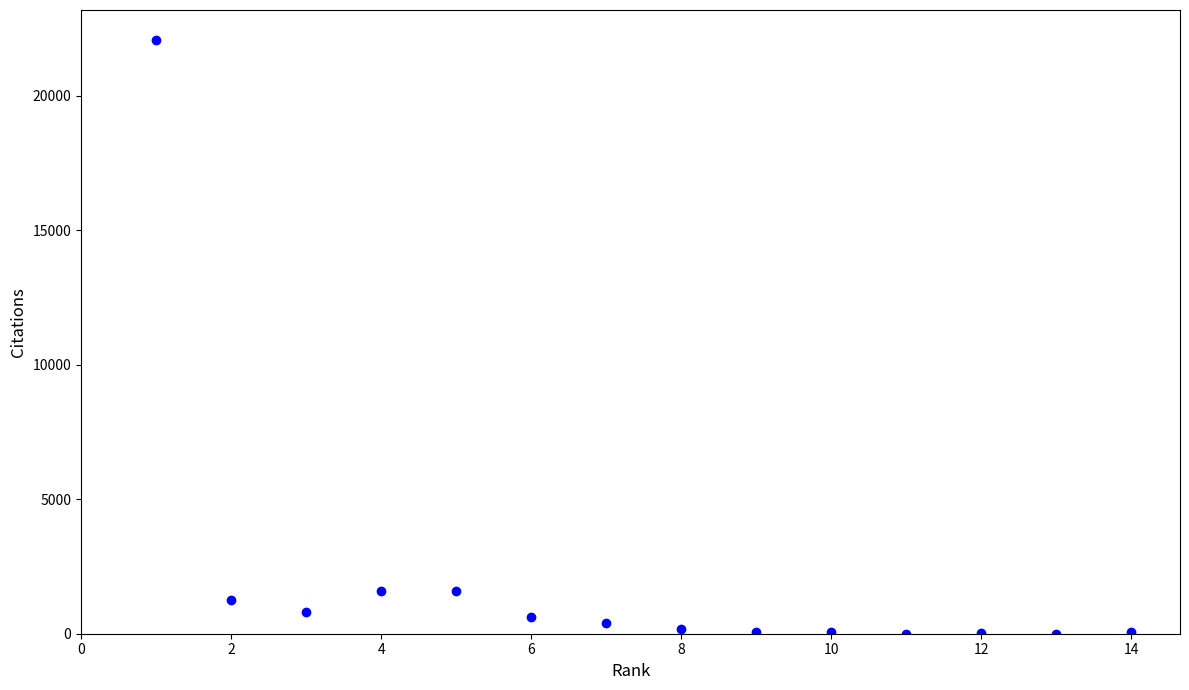

What is the range of X values (max minus min)?

13